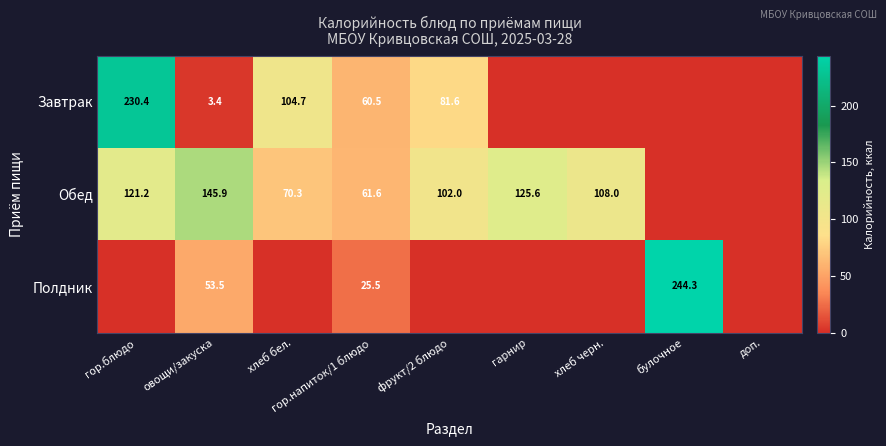

Is it true that Обед equals 193.2 at овощи/закуска?

False